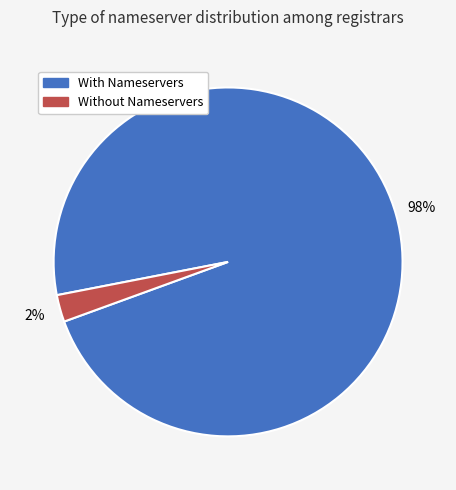

Count the number of slices in the pie.

2